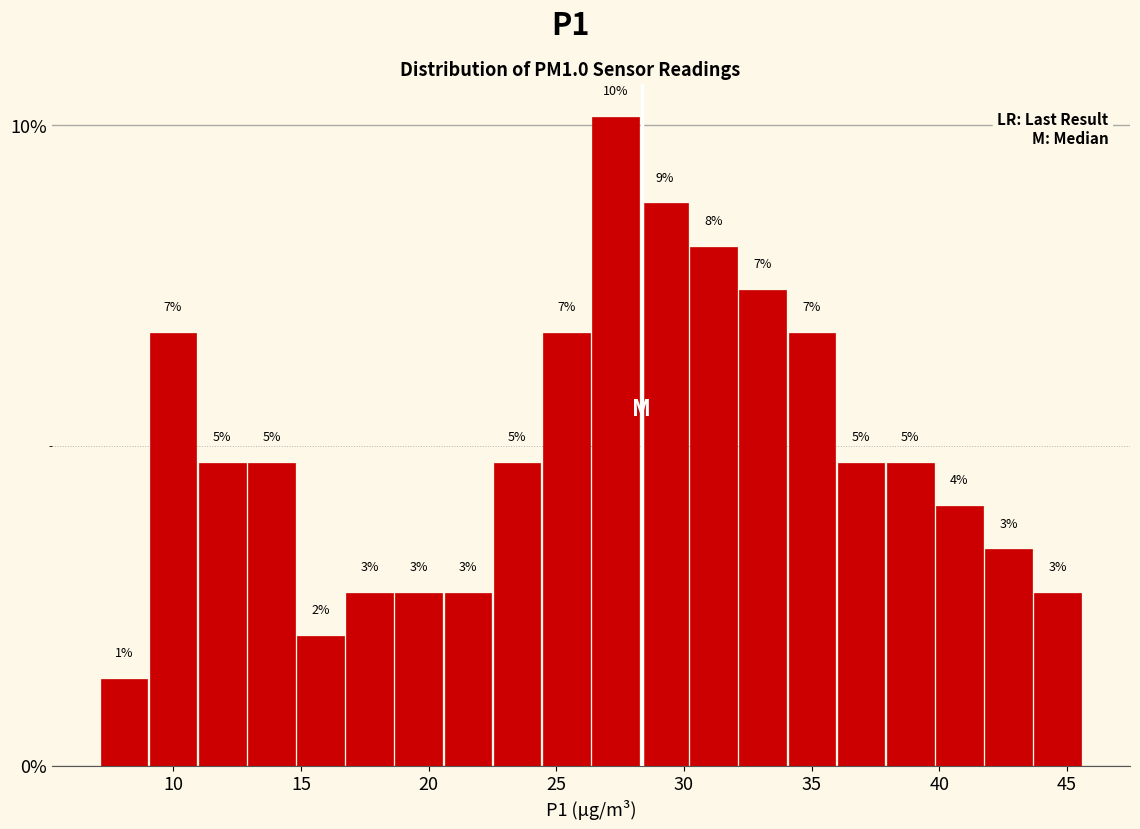

Around what value on the x-axis is the tallest bar? Give the approximate position of its centre, as read against the axis.

27.5